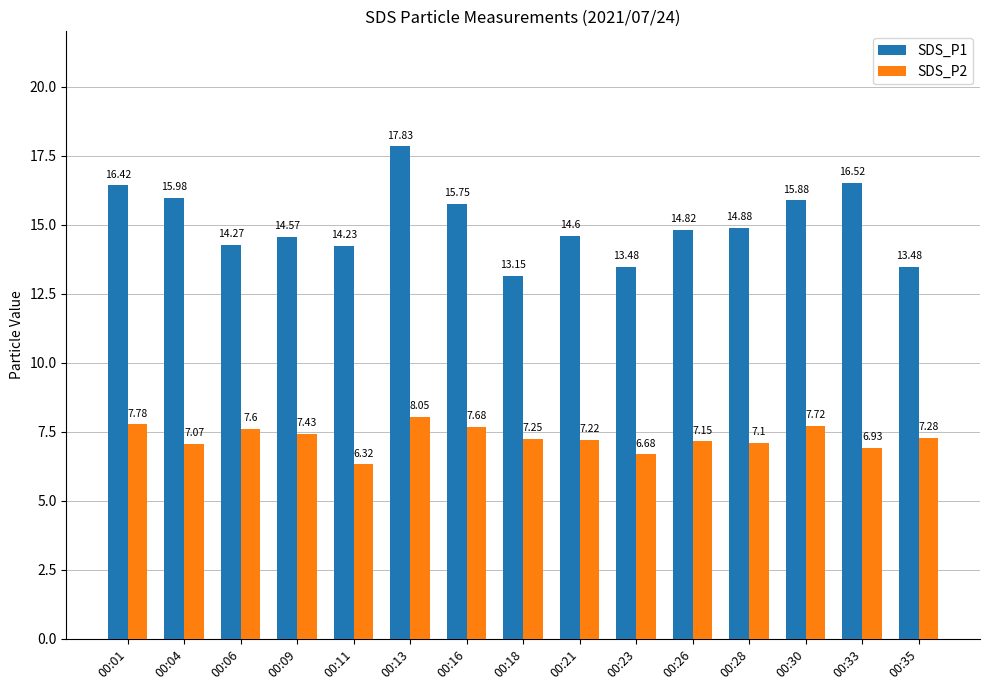

How many values in the SDS_P2 series exceed 7?

12